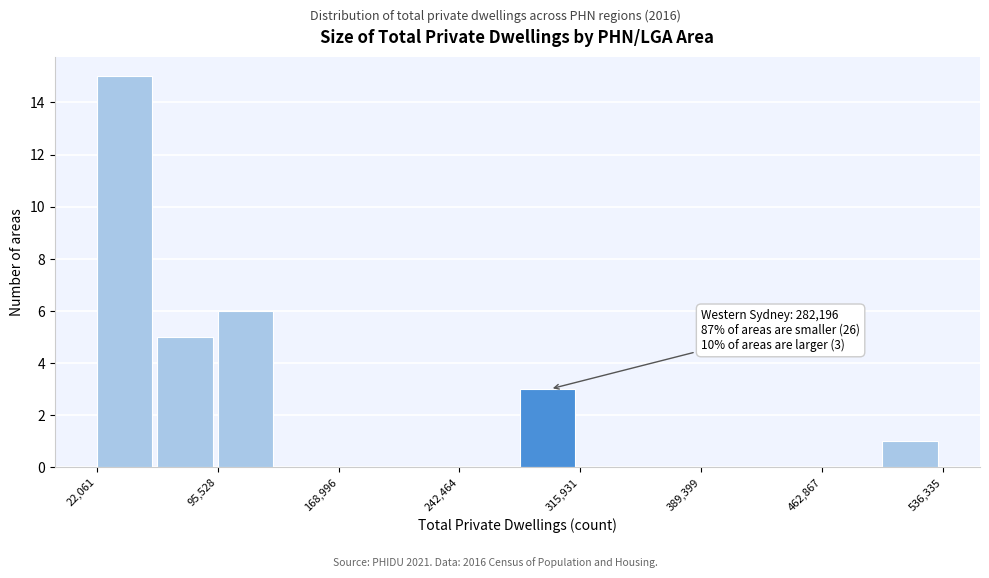

Around what value on the x-axis is the tallest bar? Give the approximate position of its centre, as read against the axis.

40000